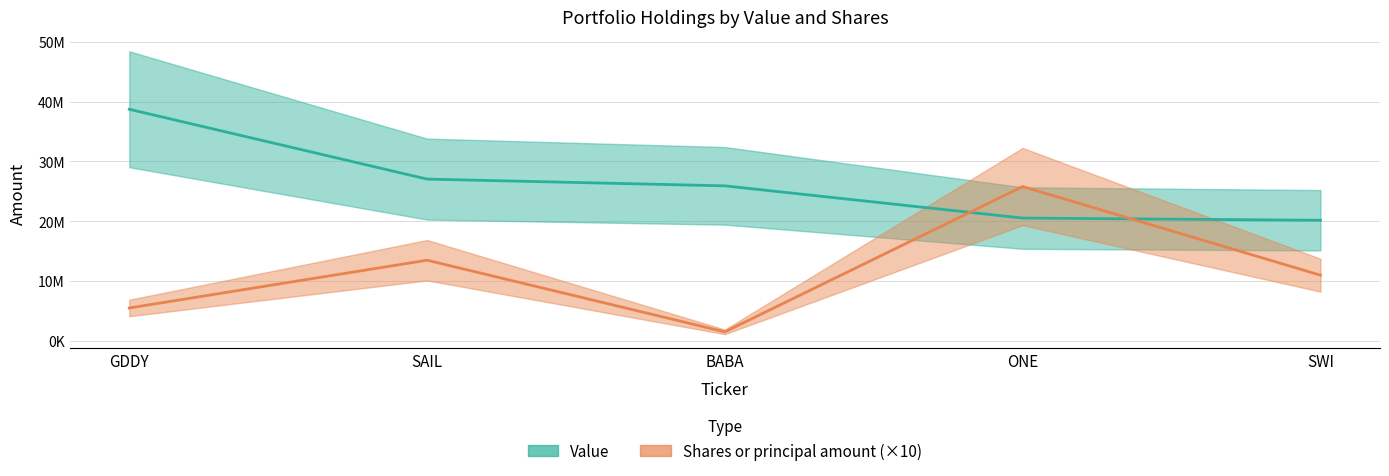

Count the number of data series in this chart.

2